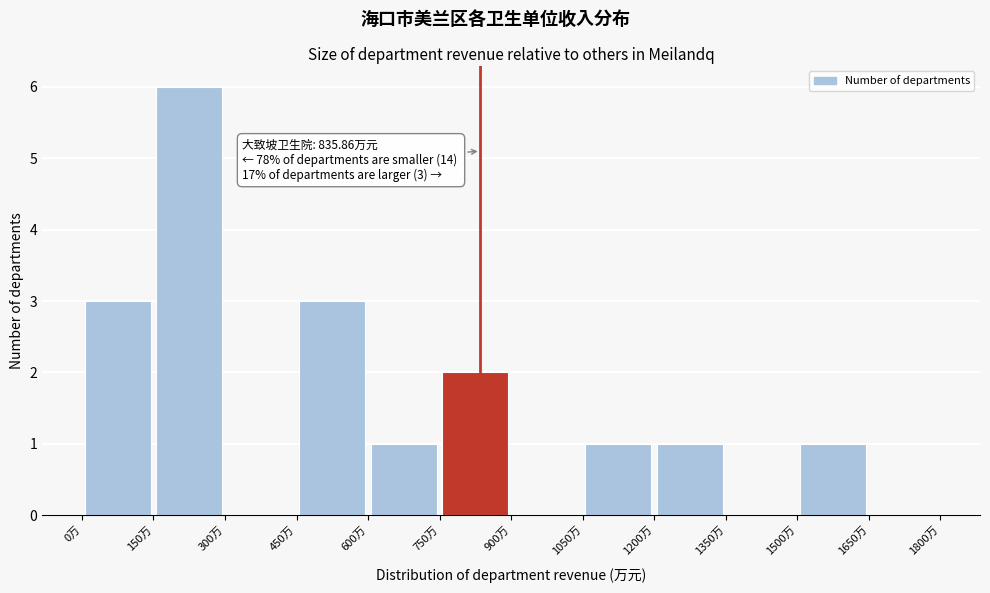

Over which range of the x-axis is the bar tallest?

150 to 300